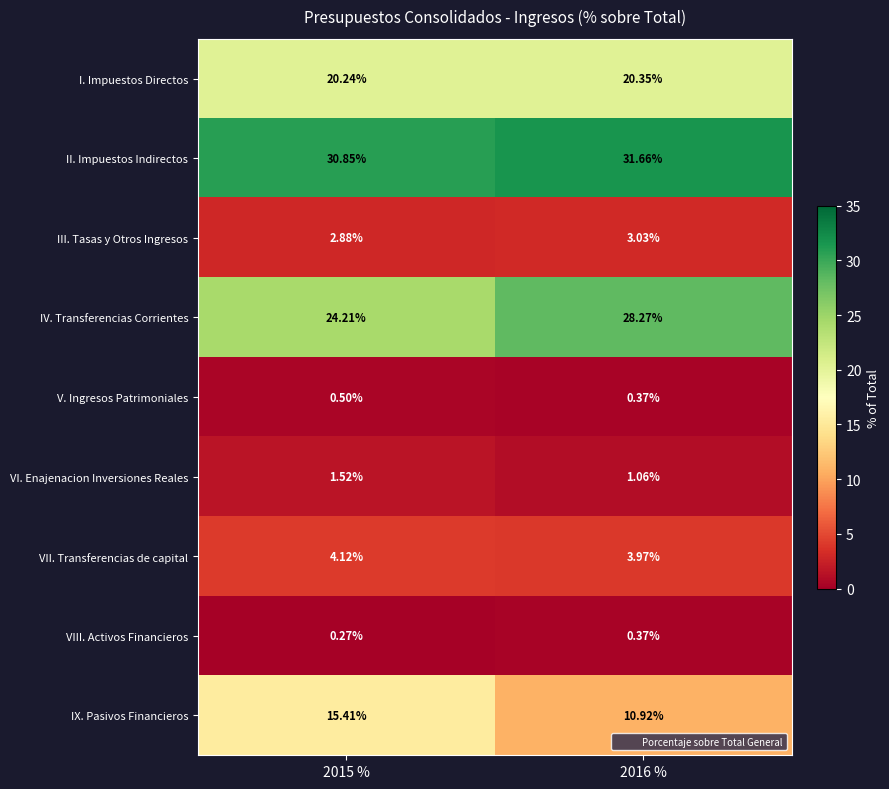

Which series has the widest spread of values?

IX. Pasivos Financieros